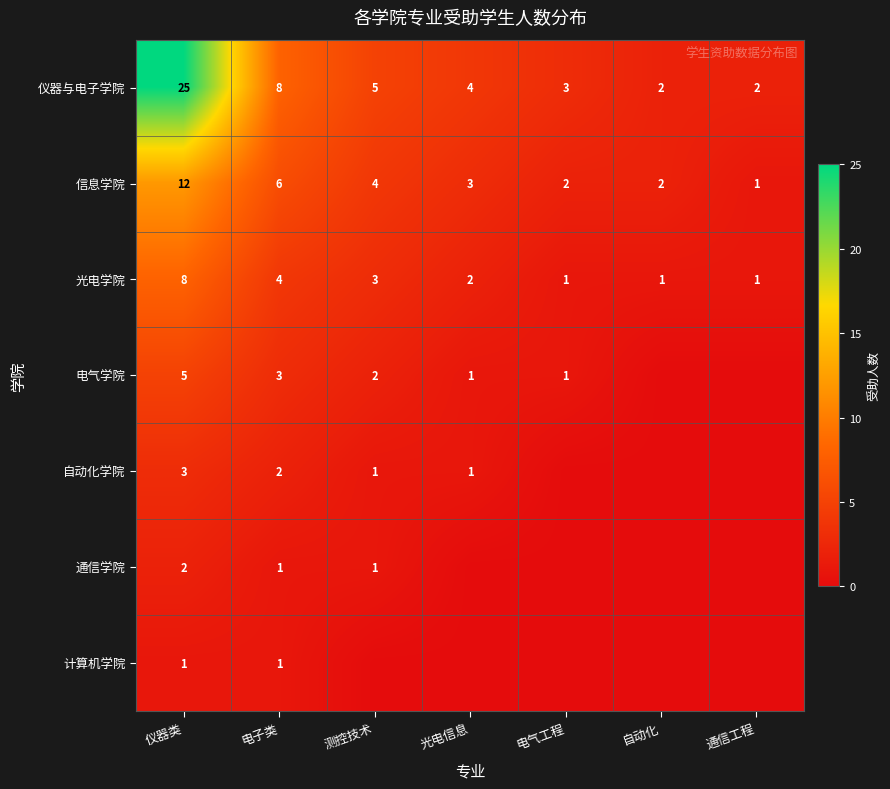

The value of 光电学院 at 仪器类 is 8. True or false?

True